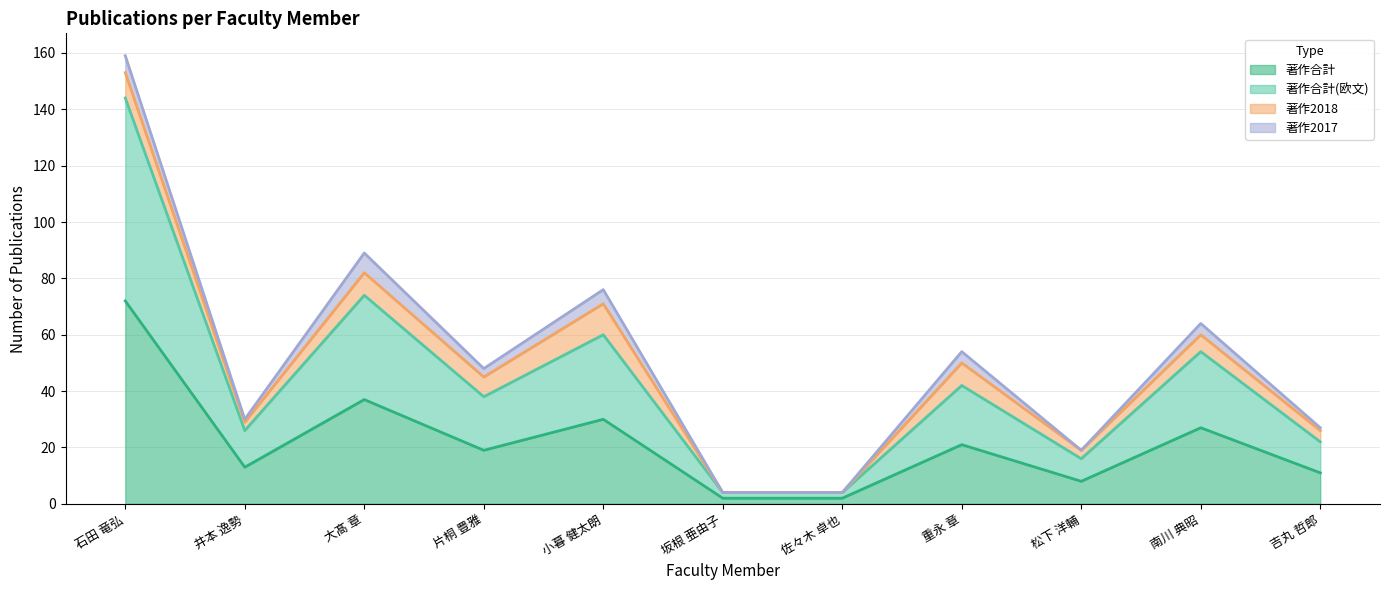

Where is 著作合計(欧文) nearest to the value 74?

大髙 章